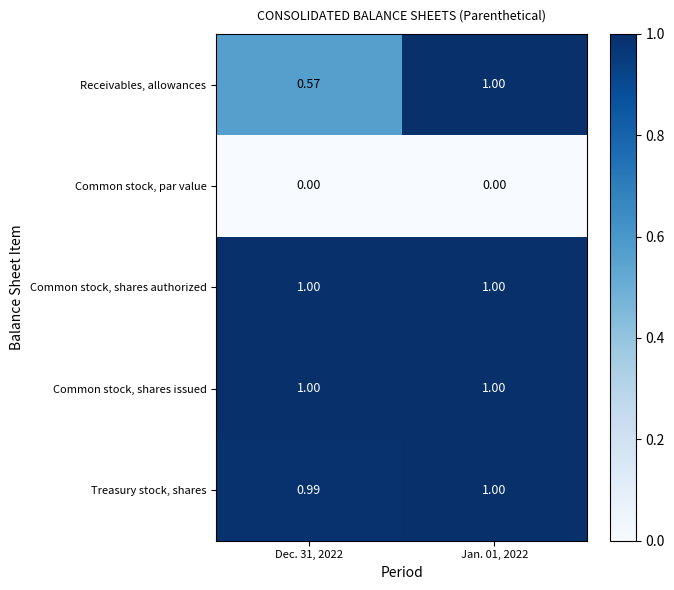

Count the number of categories in the chart.

2